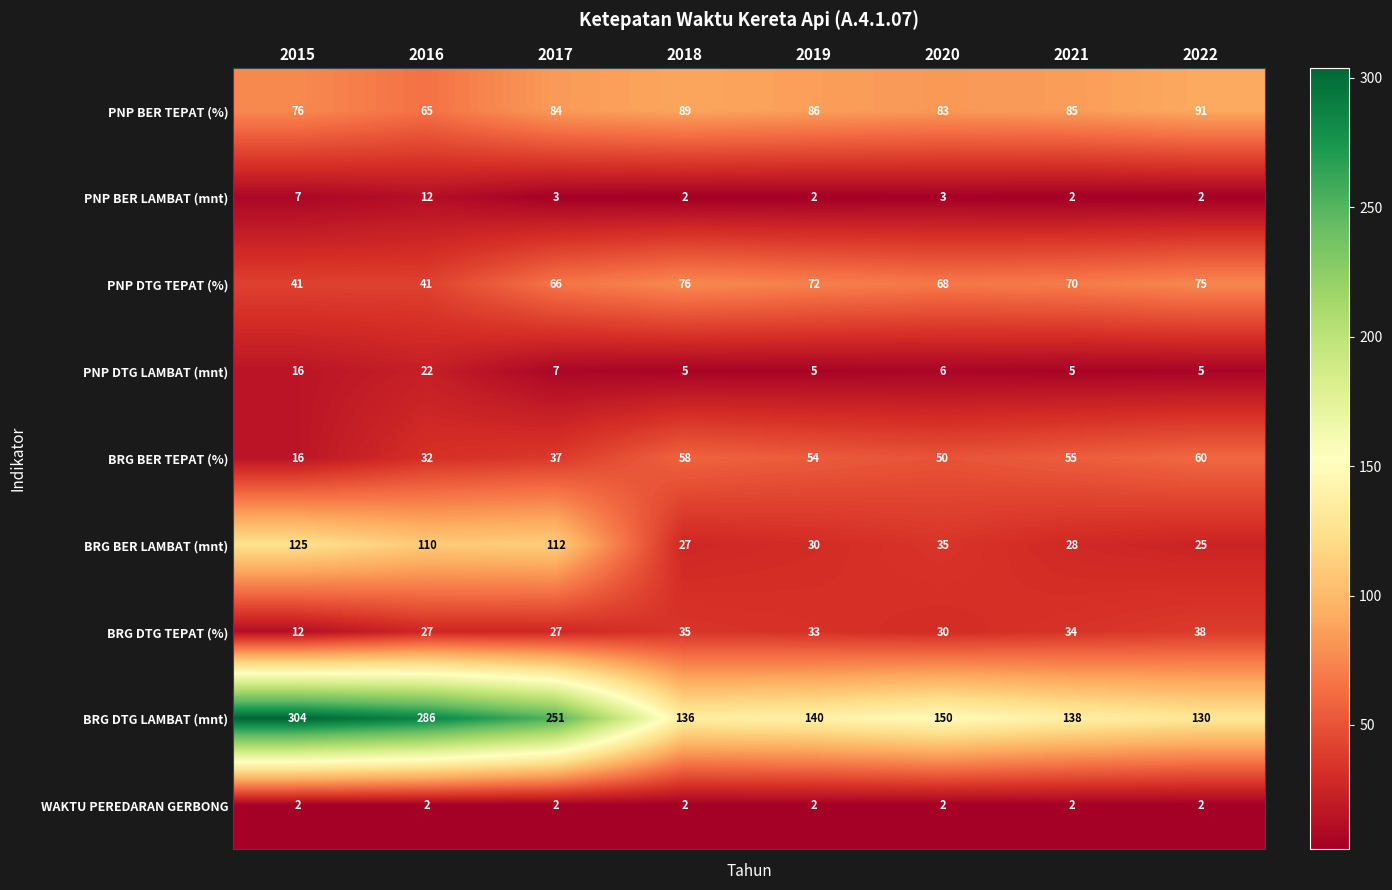

How many data points does each series have?

8